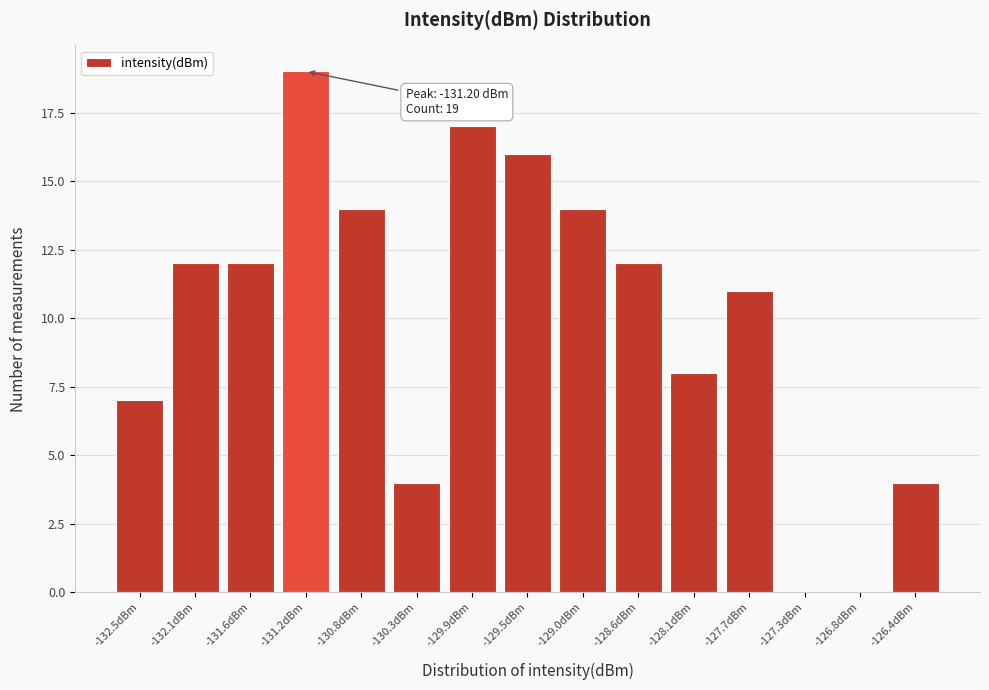

Over which range of the x-axis is the bar tallest?

-131.40 to -131.00